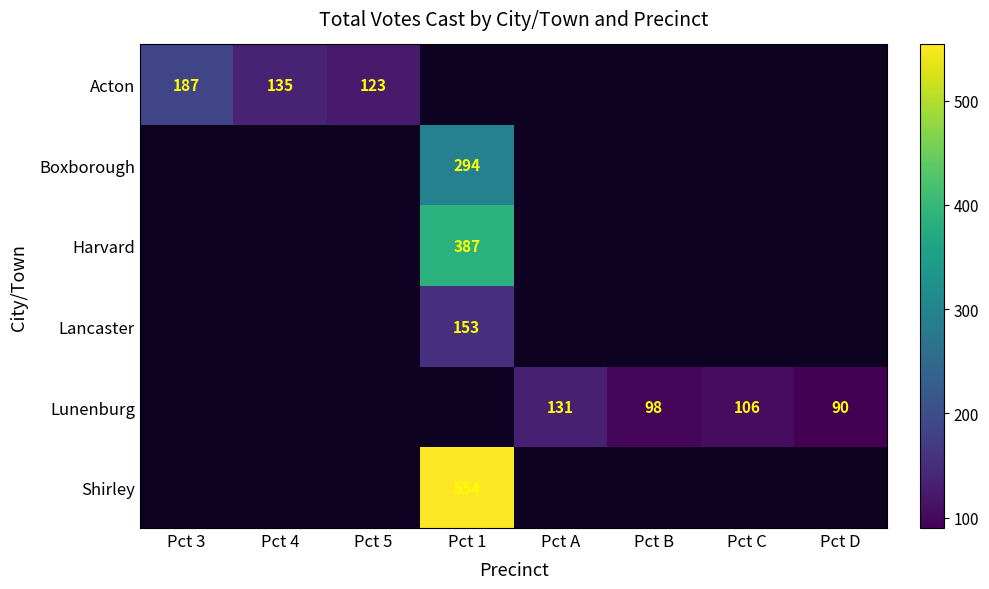

At which category does the chart reach its minimum across all series?

Pct D